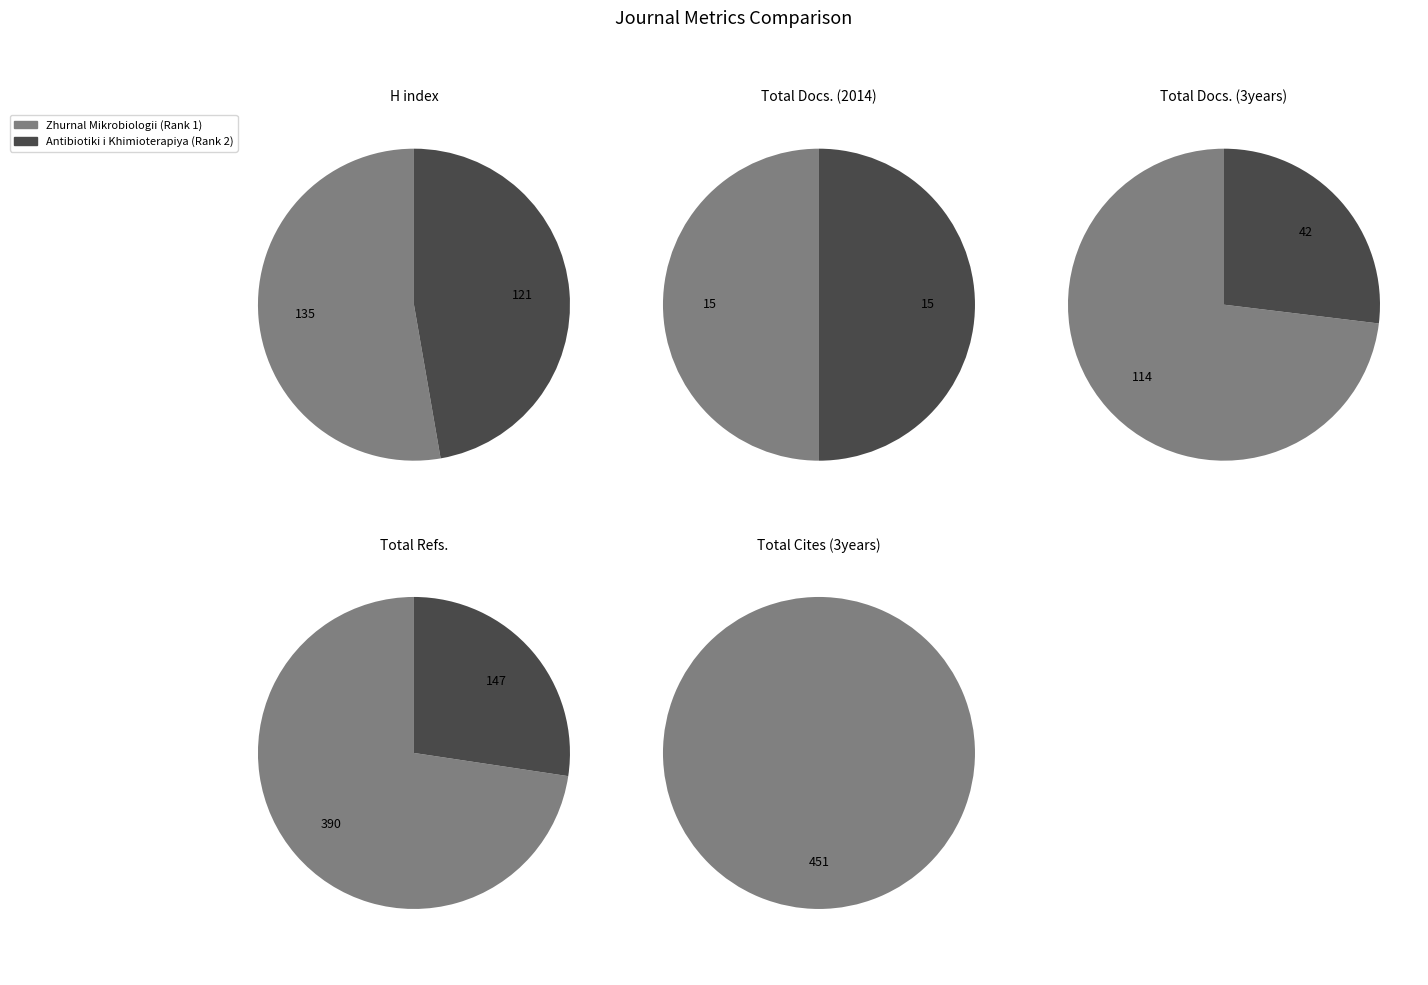

What percentage is the Zhurnal Mikrobiologii (Rank 1) slice, to the nearest percent?

73%